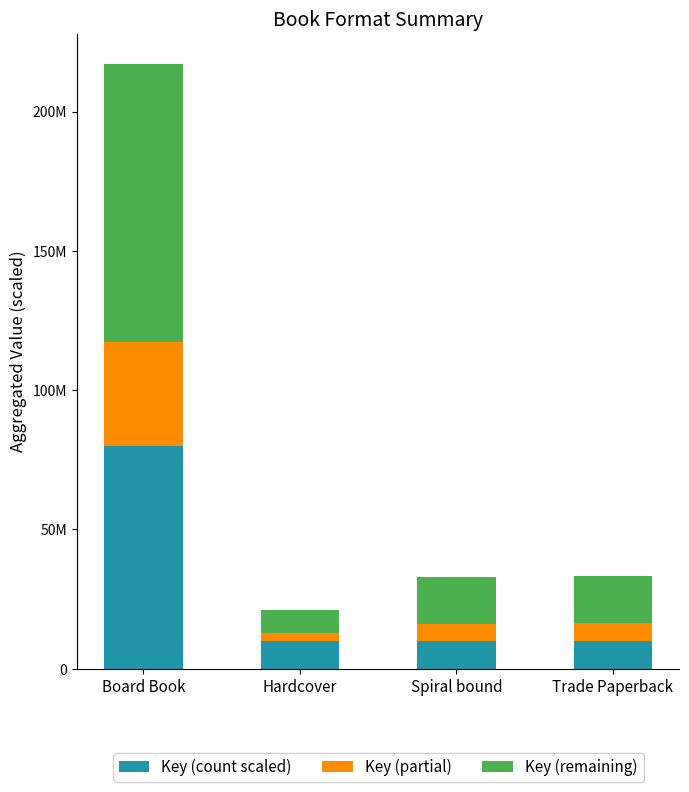

What are all the series names shown in the legend?

Key (count scaled), Key (partial), Key (remaining)